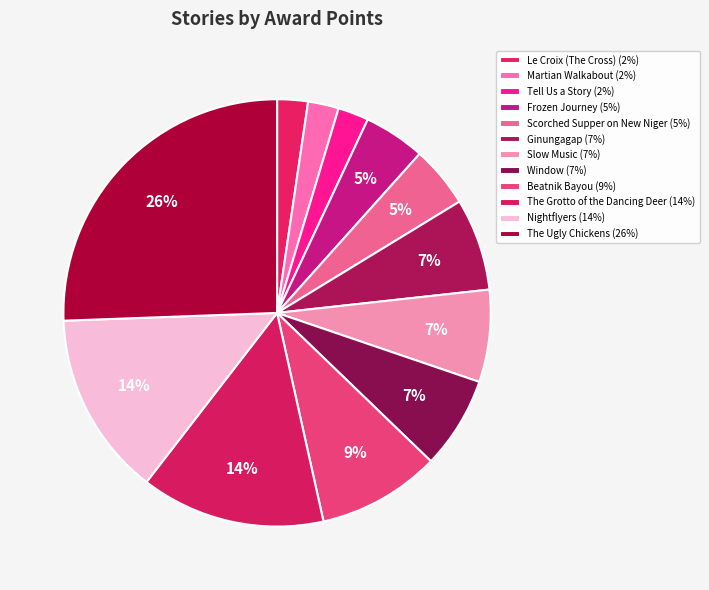

How much of the chart is everything except Le Croix (The Cross)?

97.7%